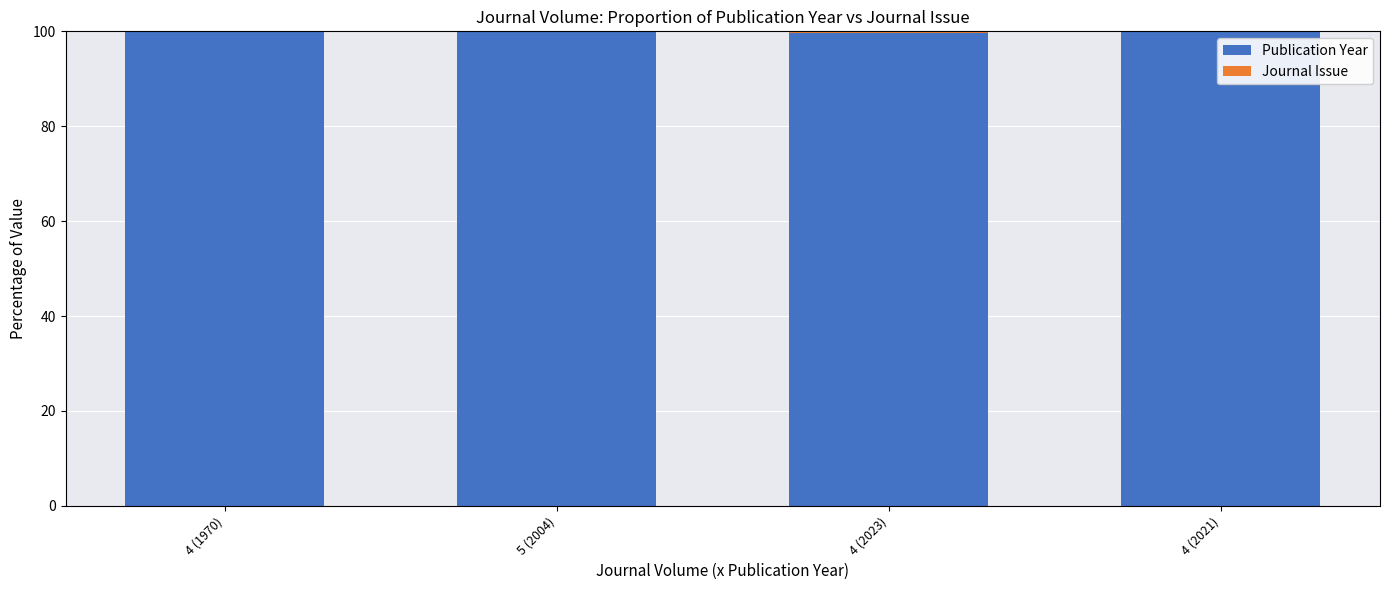

The Publication Year series shows 100.0 at 5 (2004). True or false?

True